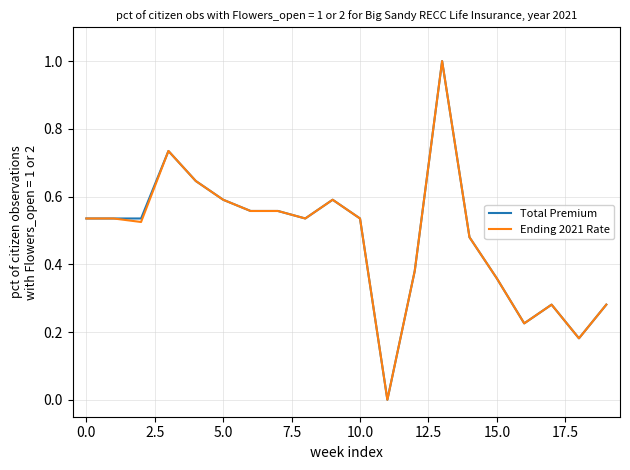

What is the highest value of the Total Premium series?

1.0